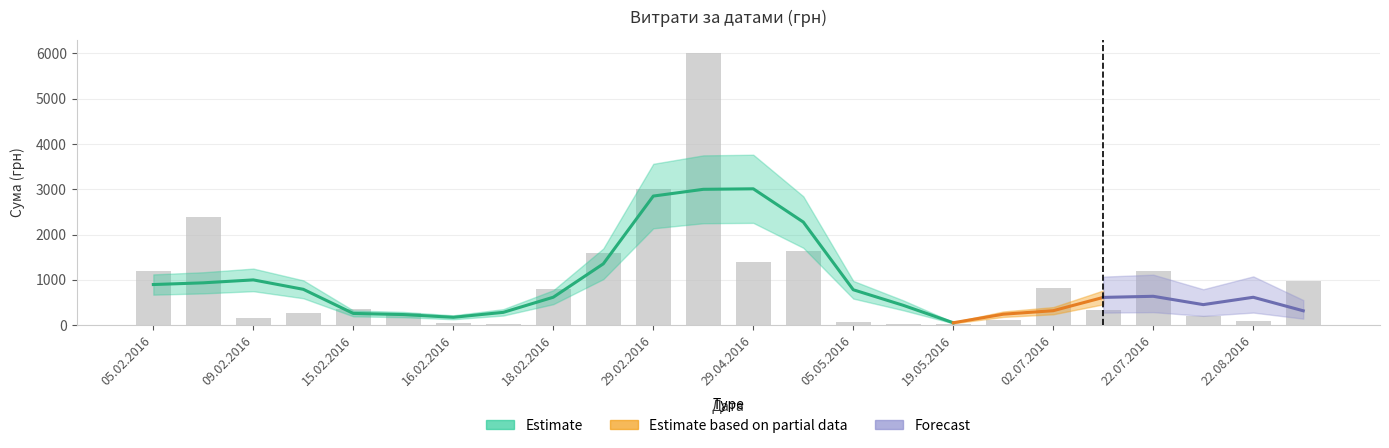

Count the number of values greater than 361.

12